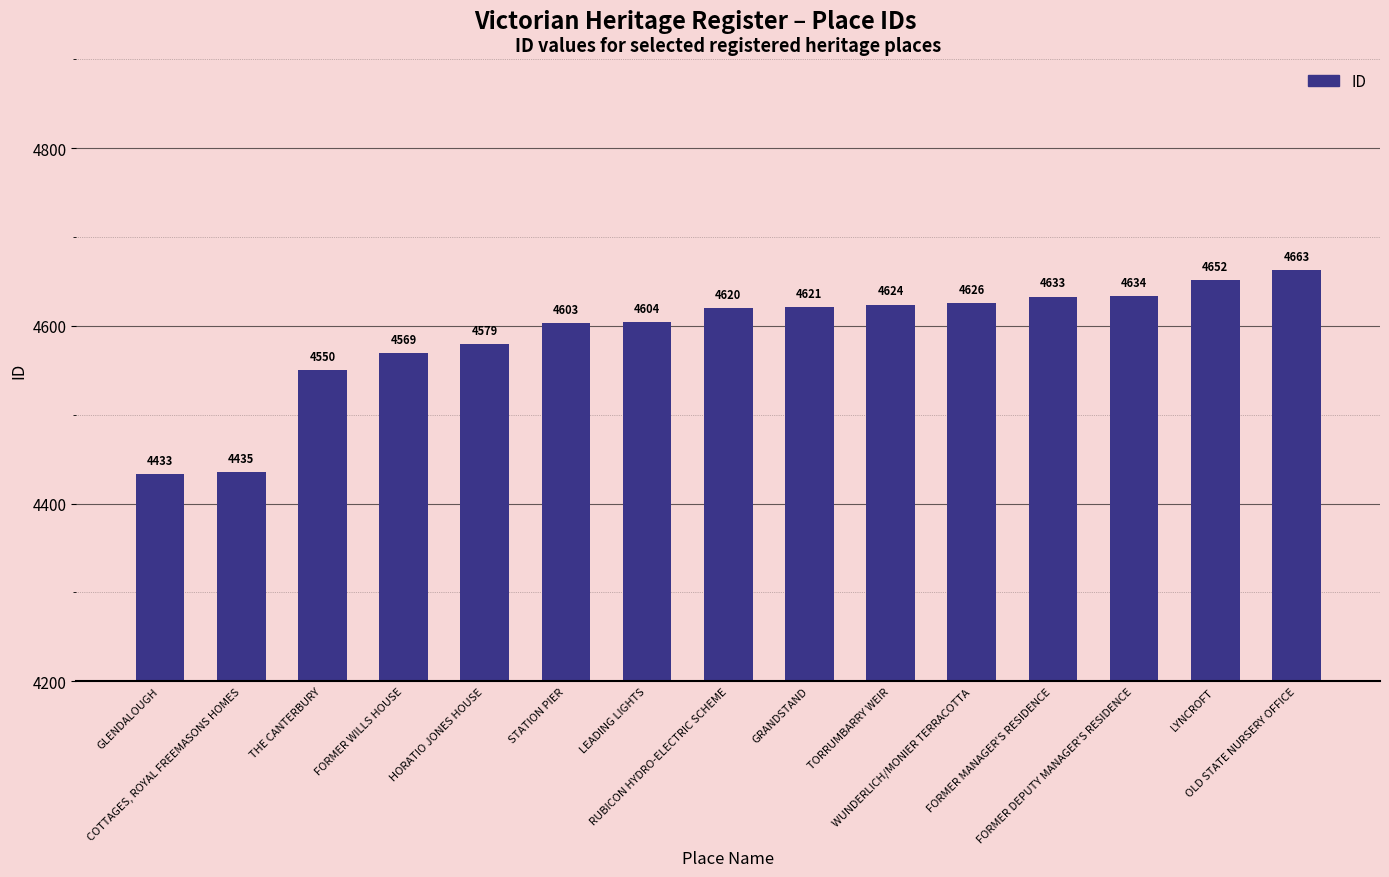

What is the maximum value shown in the chart?

4663